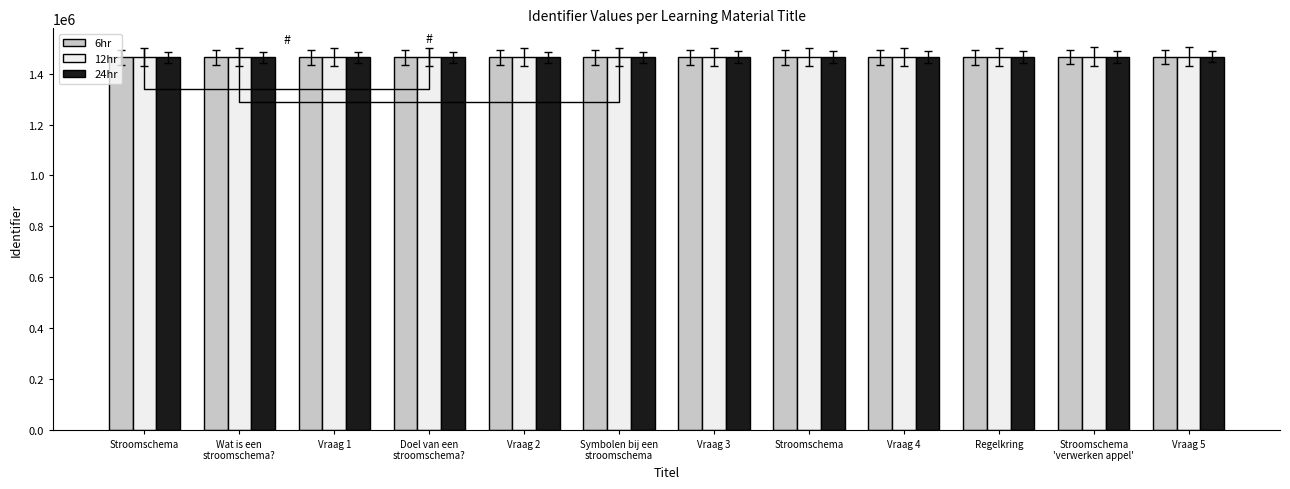

Which series has the largest total across all categories?

12hr